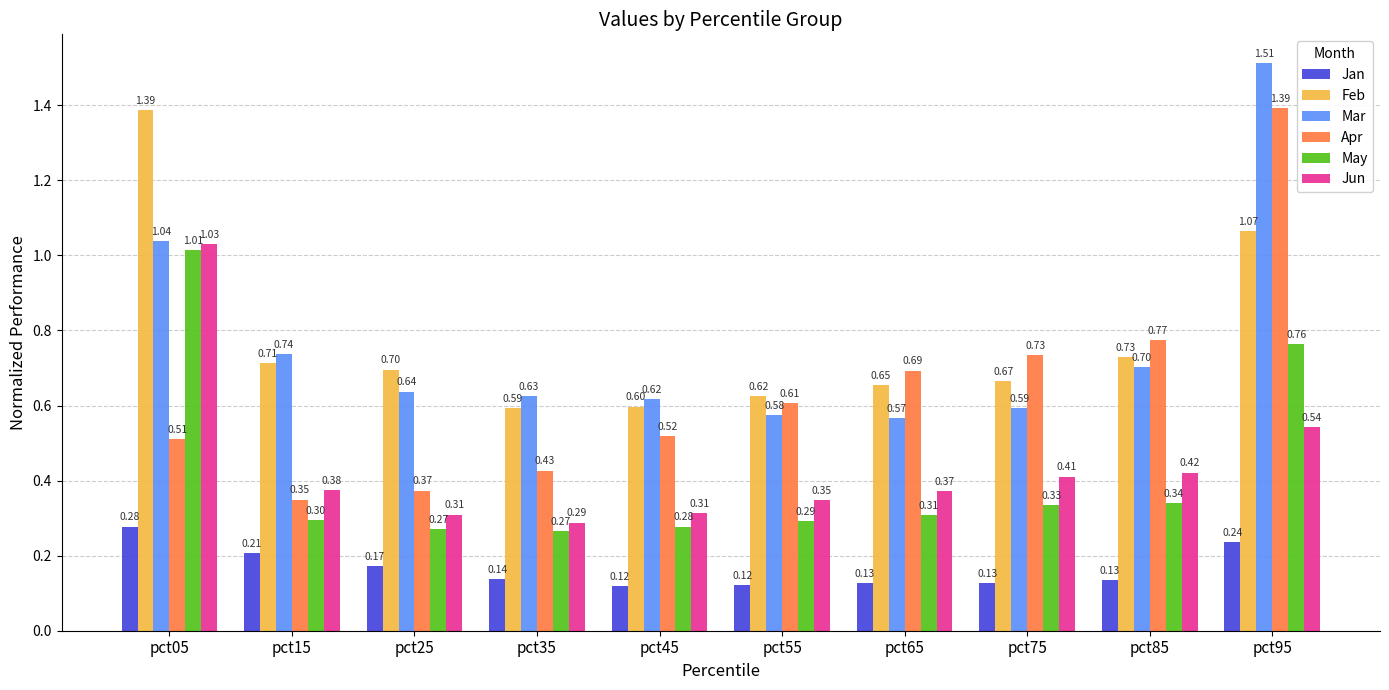

What is the value of the Mar bar at the 8th from the left?

0.6